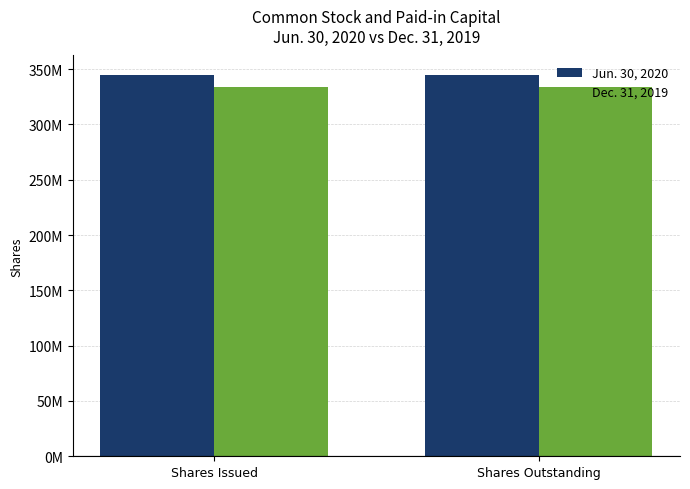

Which series has the largest total across all categories?

Jun. 30, 2020